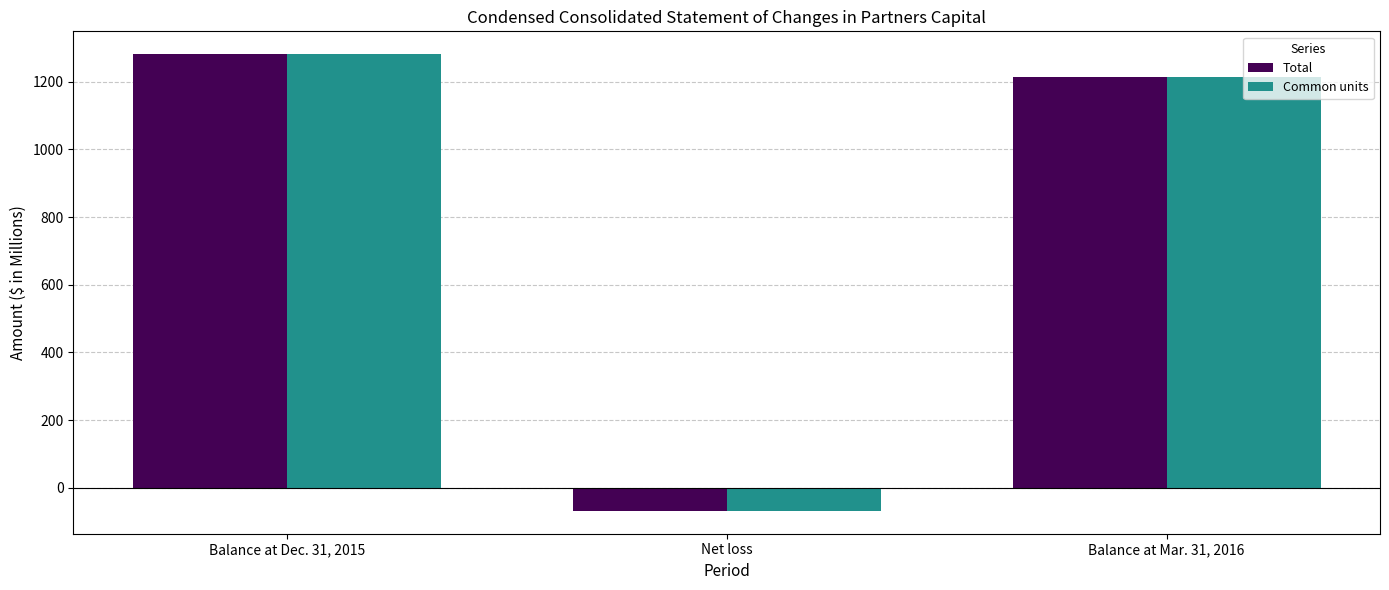

What is the greatest value displayed?

1281.4